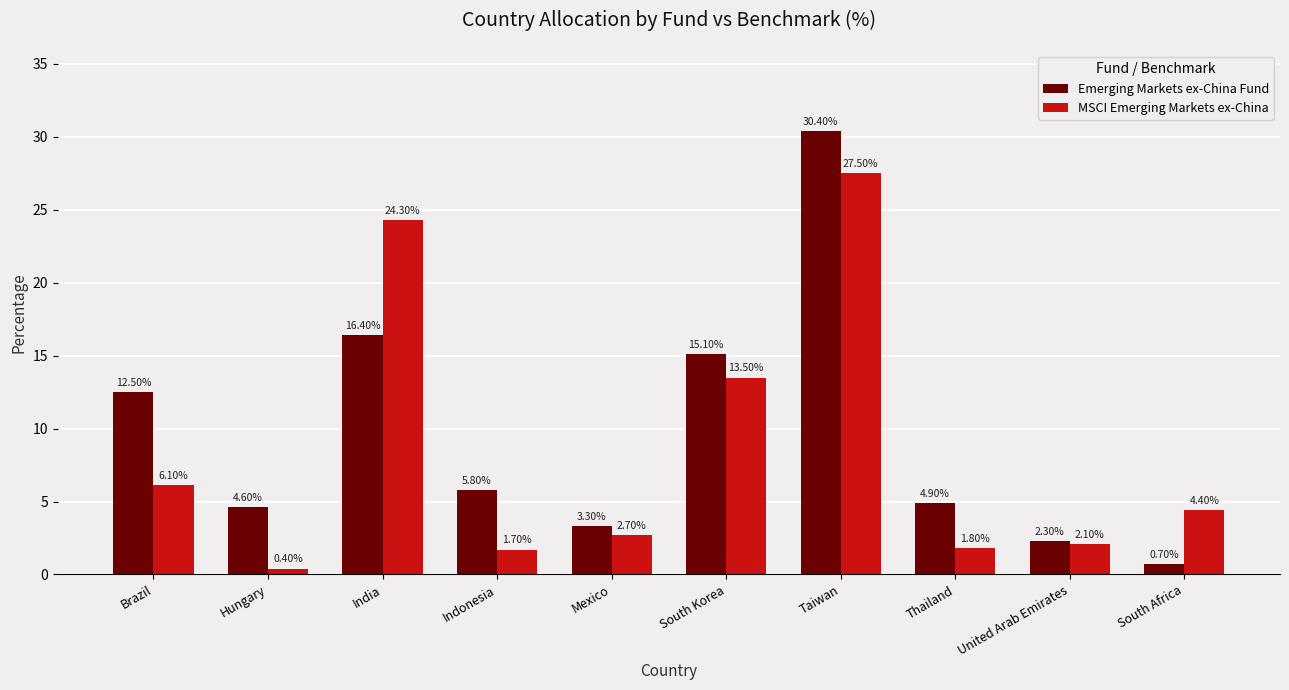

The value of MSCI Emerging Markets ex-China at Hungary is 0.4. True or false?

True